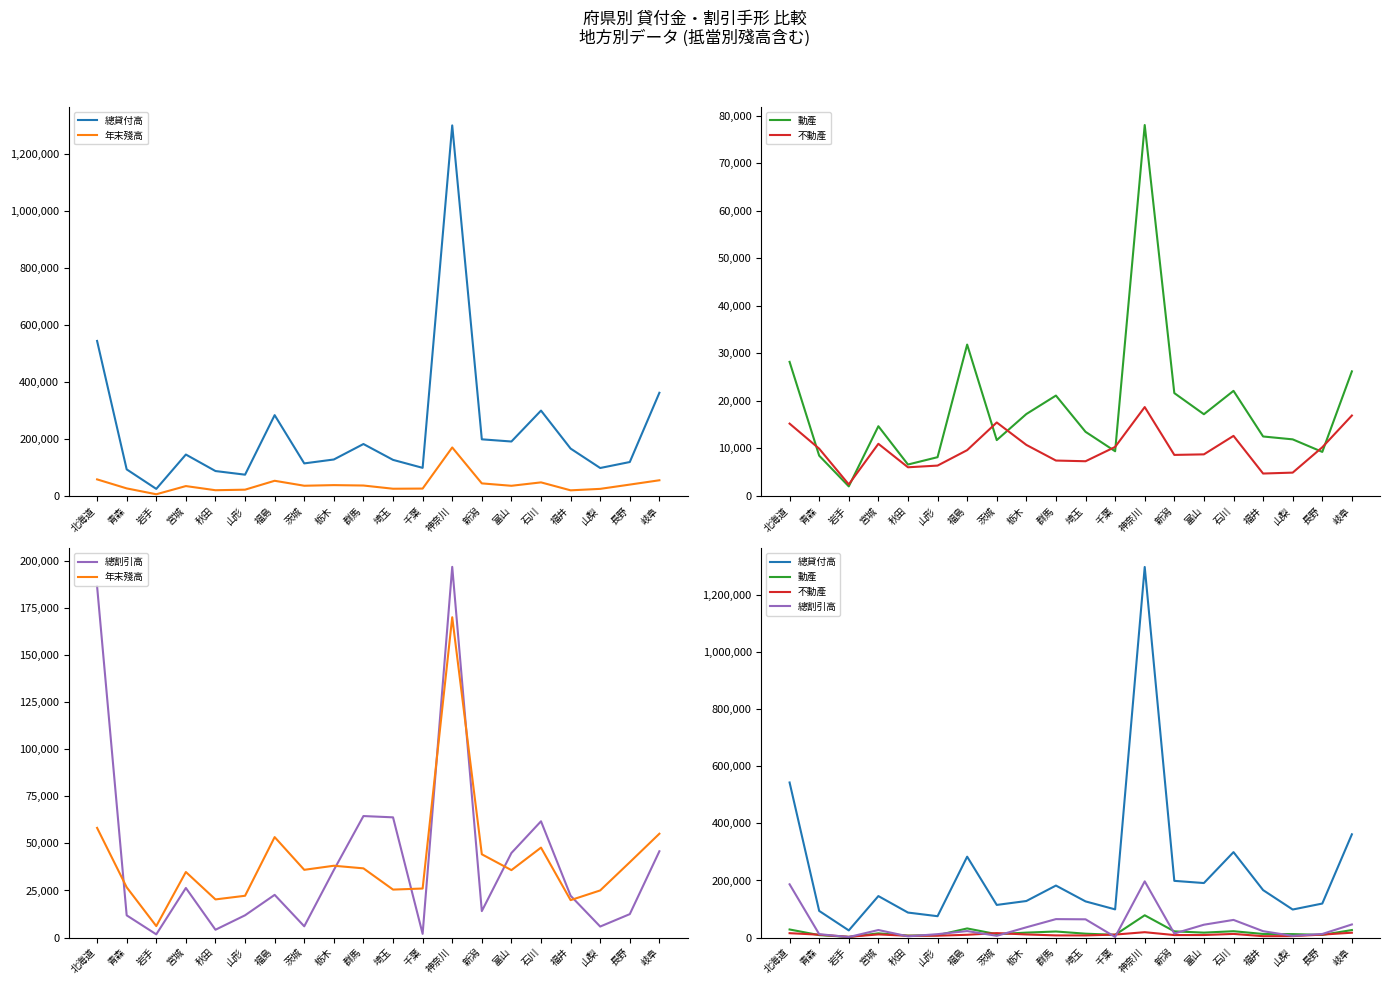

Where do 年末殘高 and 總割引高 first cross each other?

北海道 and 青森